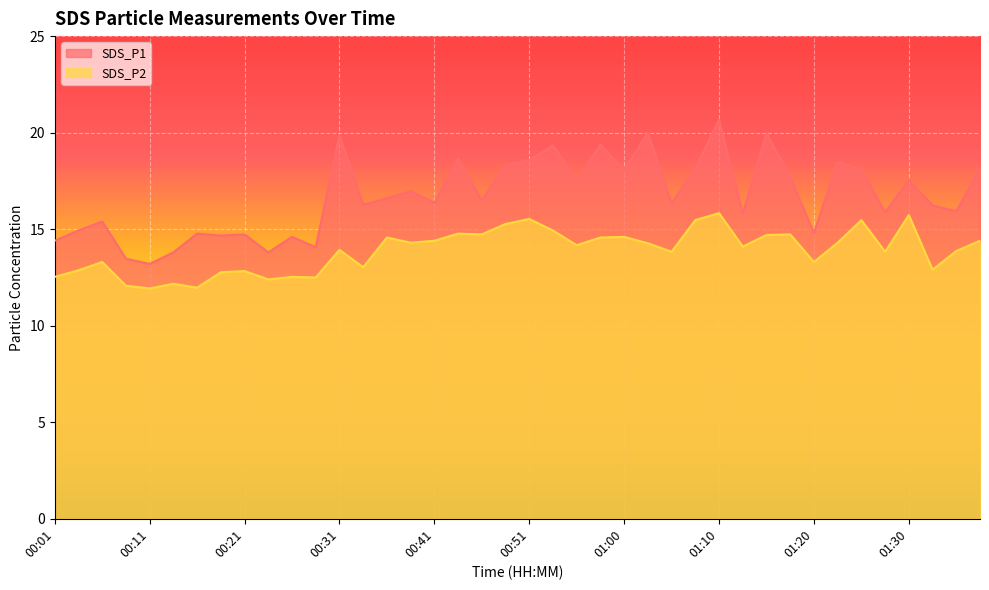

Reading right to left, extract all data points from this chart.

SDS_P1: 18.2	15.9	16.2	17.5	15.9	18.1	18.5	14.8	17.7	20.0	15.8	20.7	18.2	16.3	20.0	18.1	19.4	17.6	19.3	18.6	18.3	16.5	18.7	16.4	17.0	16.6	16.3	19.9	14.1	14.6	13.8	14.7	14.7	14.8	13.8	13.2	13.5	15.4	14.9	14.4
SDS_P2: 14.4	13.9	12.9	15.7	13.8	15.5	14.3	13.3	14.7	14.7	14.1	15.8	15.5	13.8	14.3	14.6	14.6	14.2	14.9	15.5	15.3	14.7	14.8	14.4	14.3	14.6	13.0	13.9	12.5	12.5	12.4	12.8	12.8	12.0	12.2	11.9	12.1	13.3	12.9	12.5